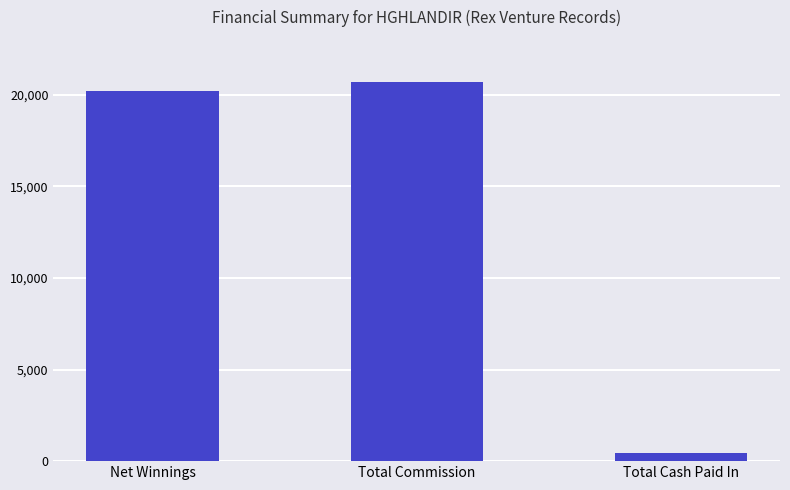

What is the approximate value at Total Commission?

20680.9